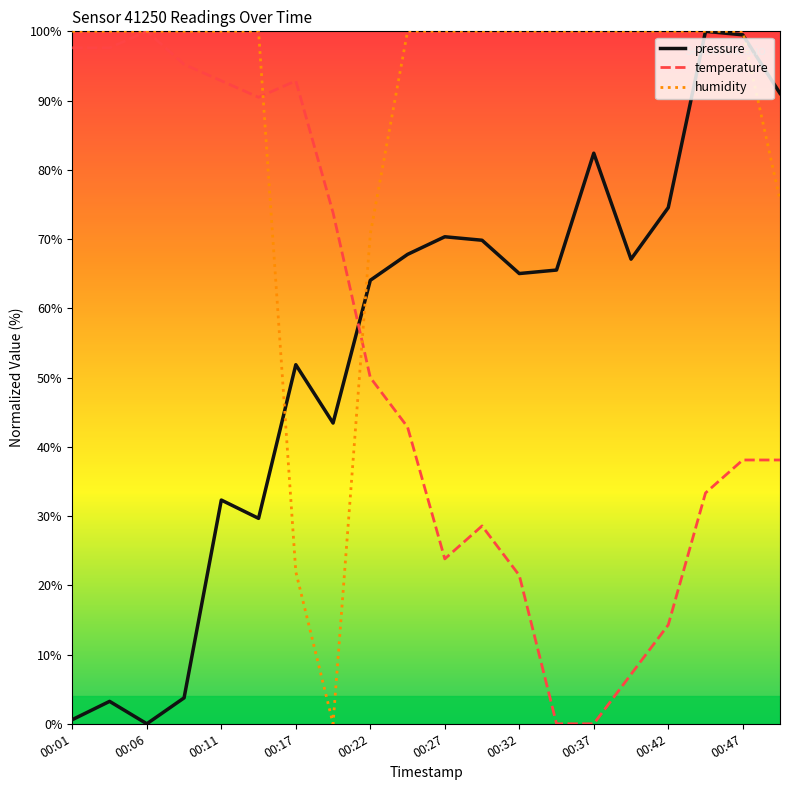

Which series has the largest total across all categories?

humidity